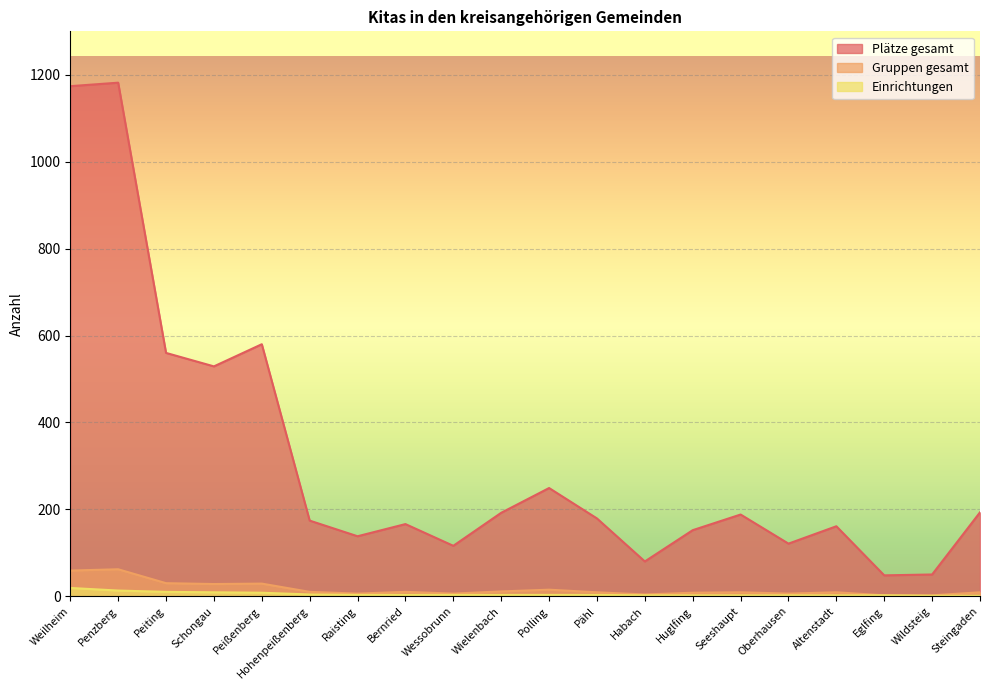

True or false: Einrichtungen and Gruppen gesamt cross at least once.

False